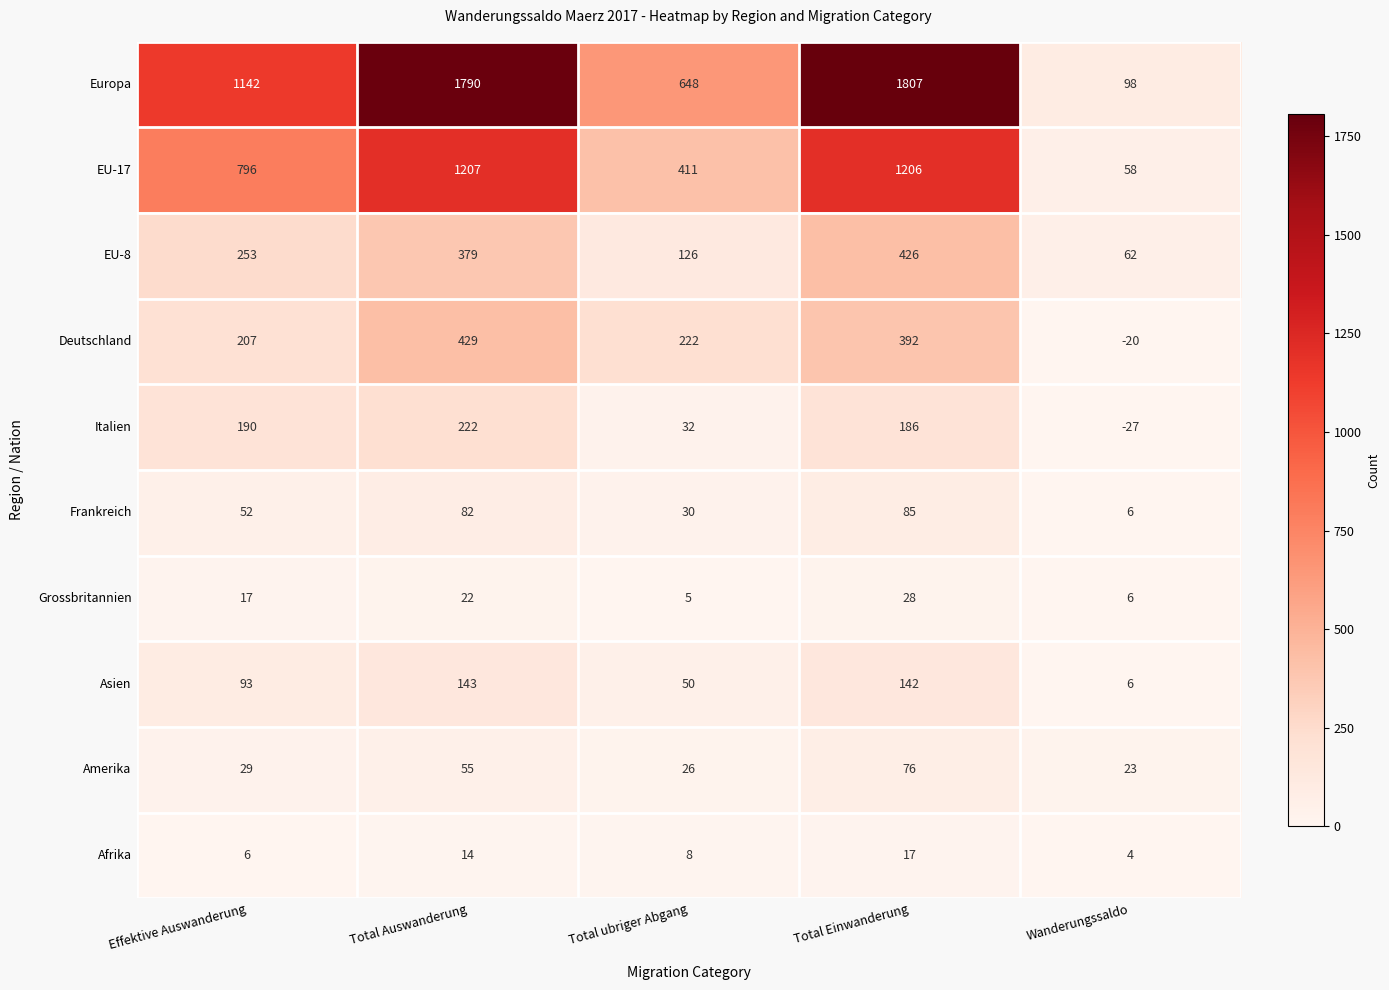

List the series in order of their peak value, highest first.

Europa, EU-17, Deutschland, EU-8, Italien, Asien, Frankreich, Amerika, Grossbritannien, Afrika